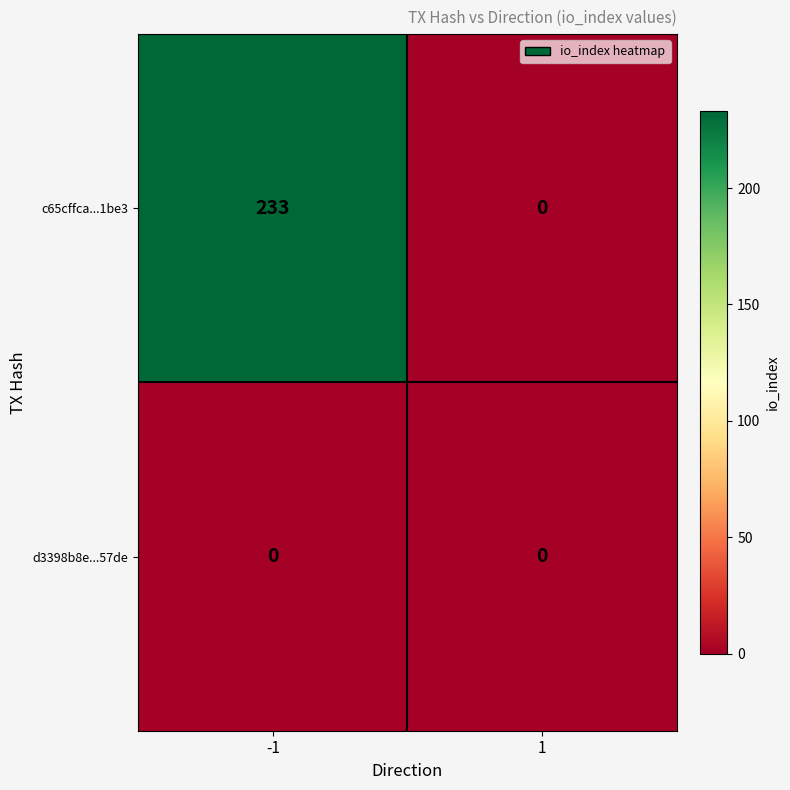

What is the greatest value displayed?

233